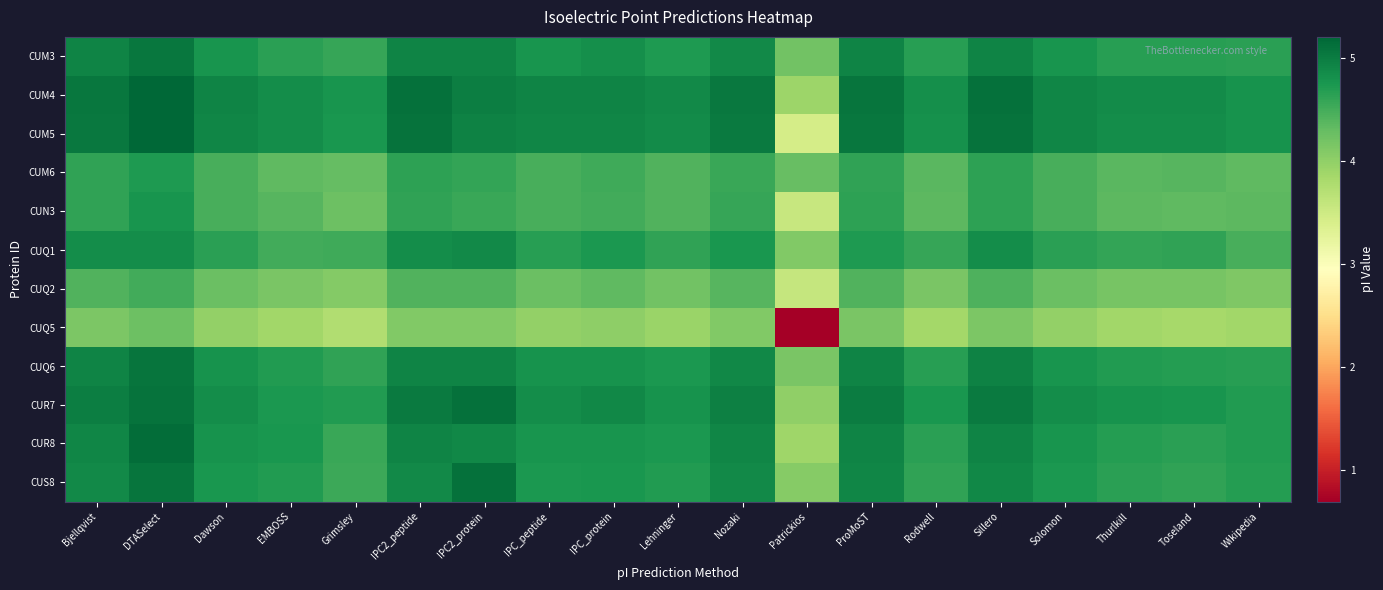

Rank the series at Patrickios from highest to lowest value.

CUM6, CUM3, CUQ6, CUQ1, CUS8, CUR7, CUM4, CUR8, CUQ2, CUN3, CUM5, CUQ5